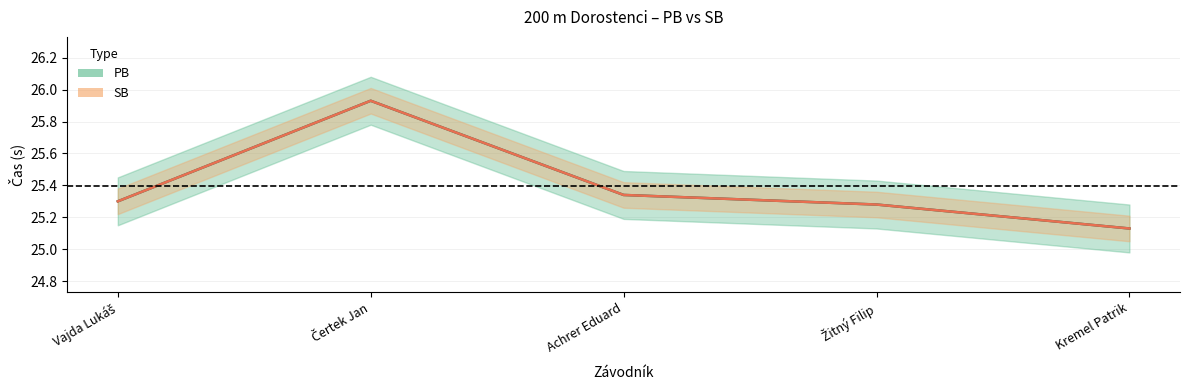

Count the number of data series in this chart.

2